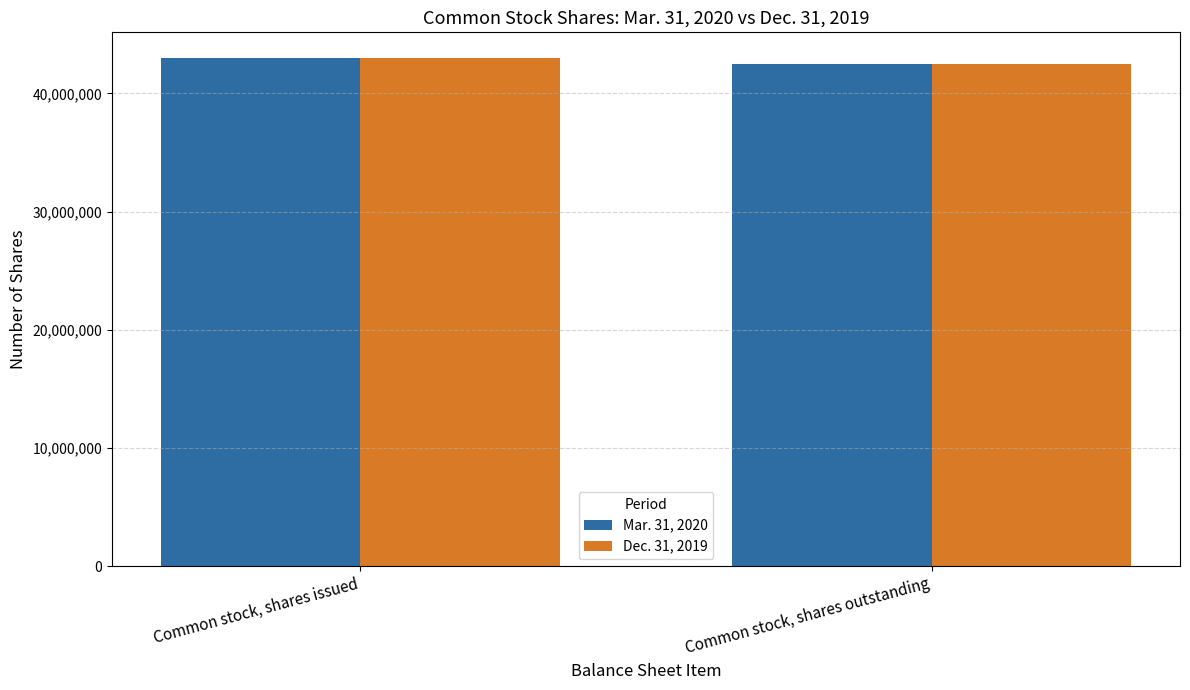

How many data points in Dec. 31, 2019 are less than 43019547?

1